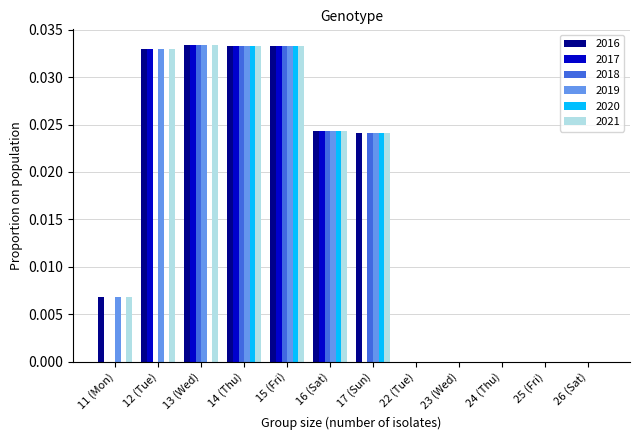

Is the value of 2021 at 17 (Sun) greater than the value of 2017 at 12 (Tue)?

No